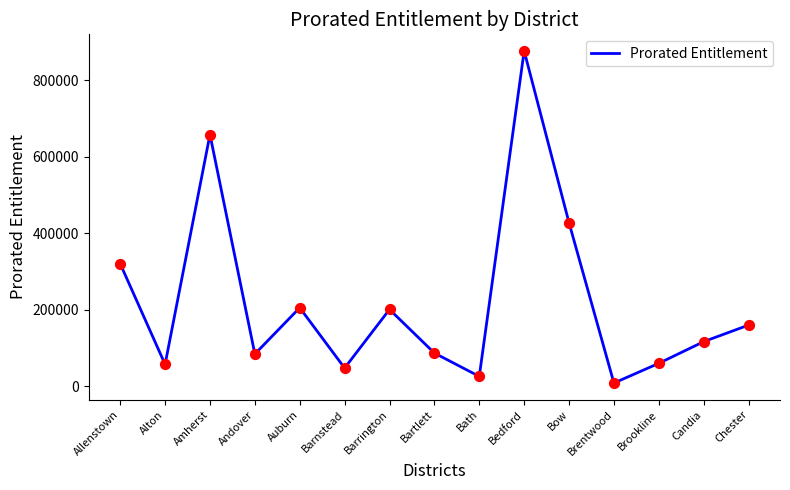

Between Brentwood and Chester, which is larger?

Chester